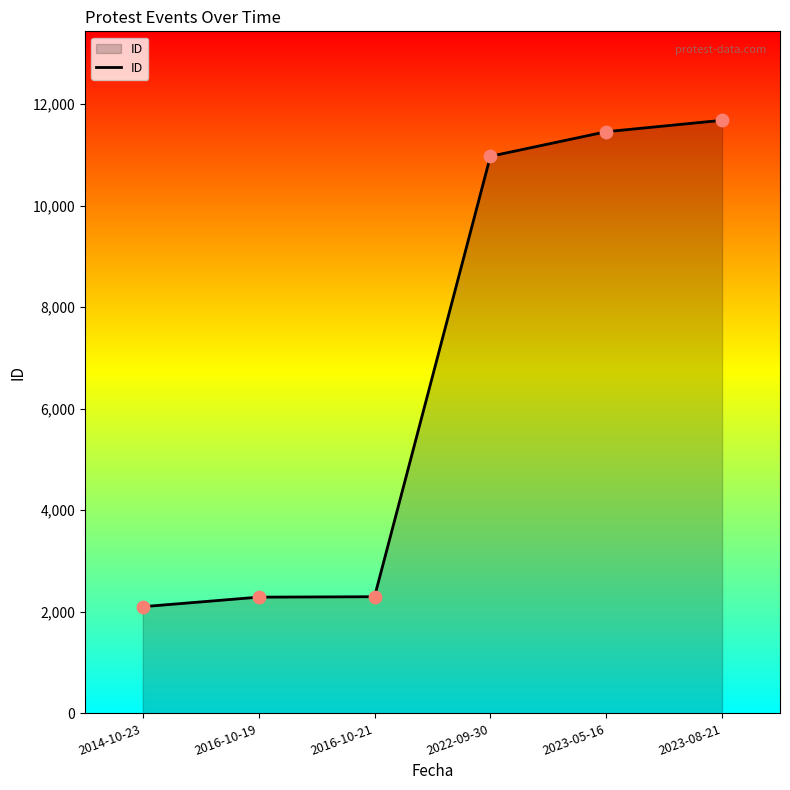

Which has a higher value, 2023-05-16 or 2016-10-21?

2023-05-16